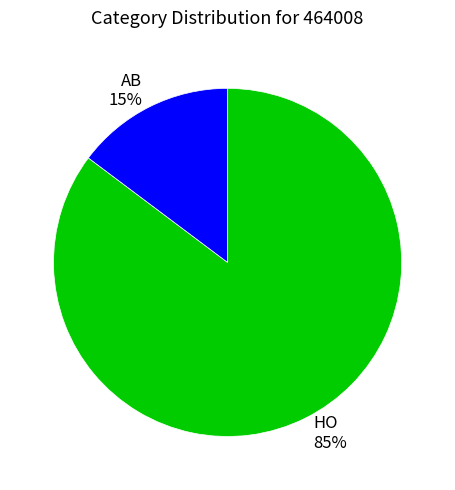

The HO slice represents 85% of the pie. True or false?

True